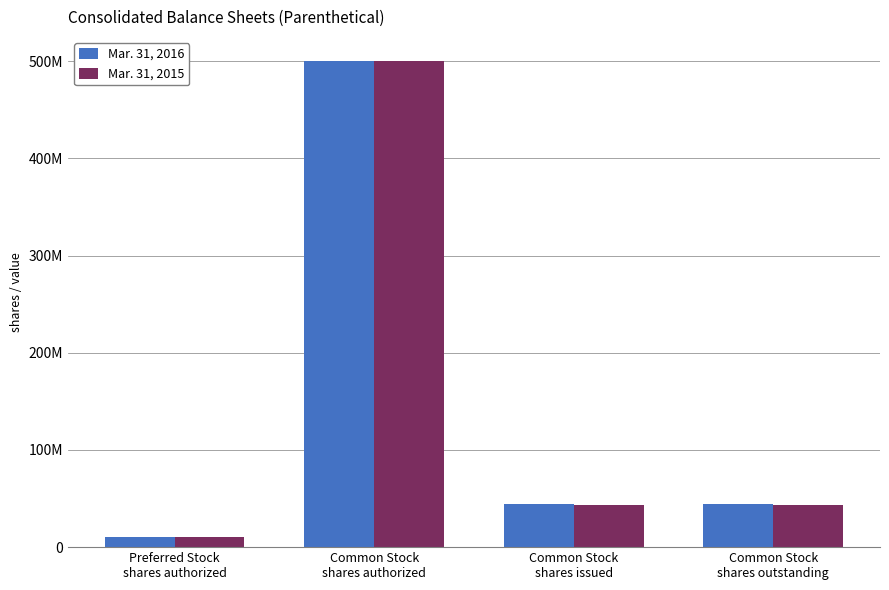

What is the difference between the maximum and minimum values in the Mar. 31, 2015 series?

490000000